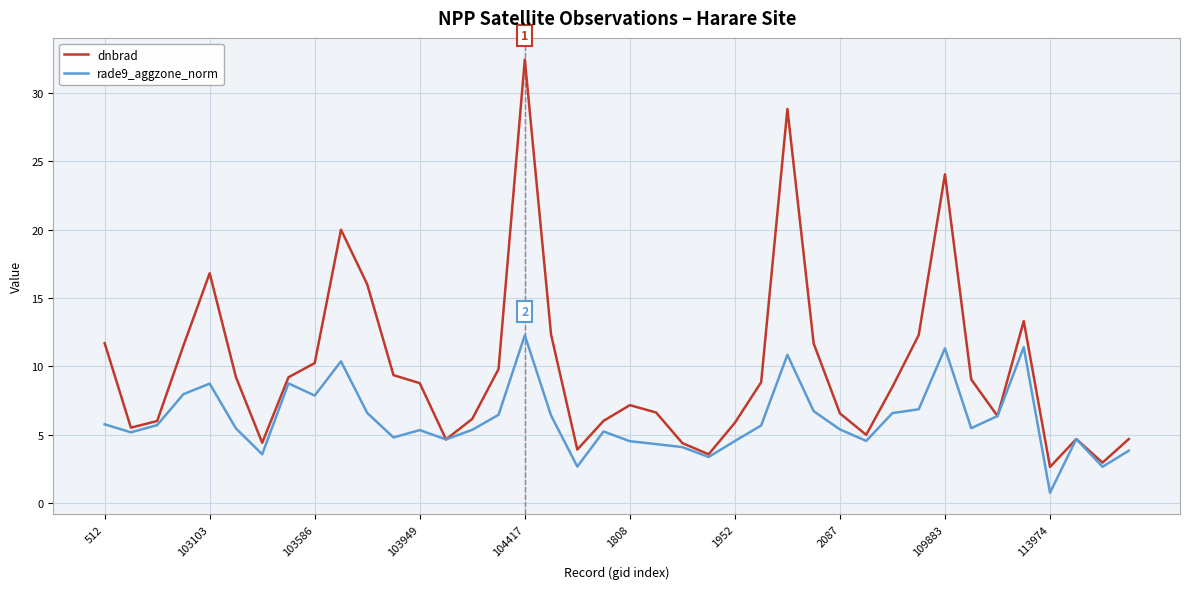

List the series in order of their peak value, highest first.

dnbrad, rade9_aggzone_norm